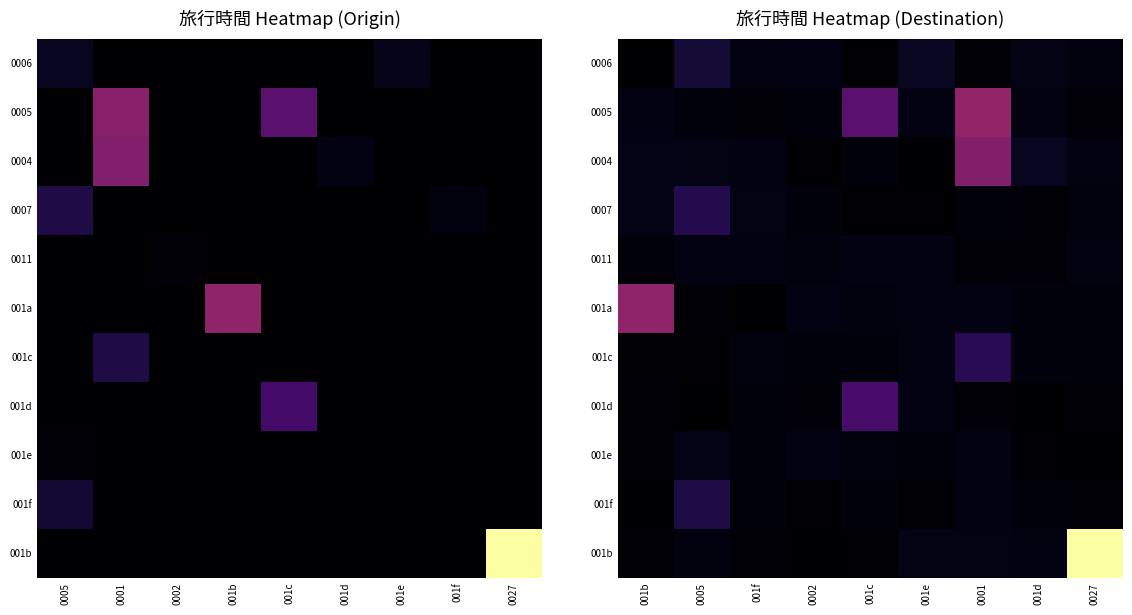

Which series has the widest spread of values?

001b